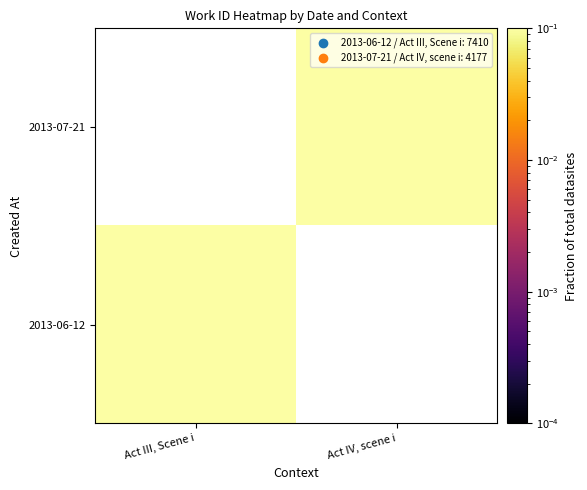

List the series in order of their peak value, highest first.

2013-06-12, 2013-07-21